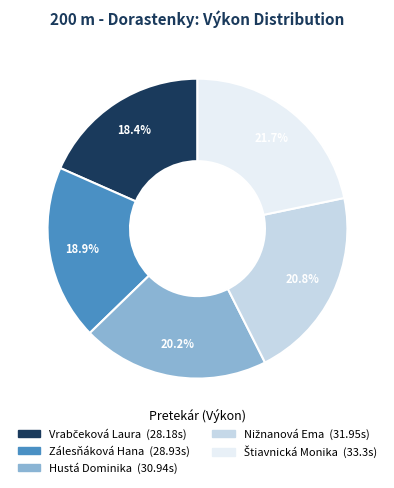

To the nearest percent, what is the difference between the largest and smallest slice percentages?

3%